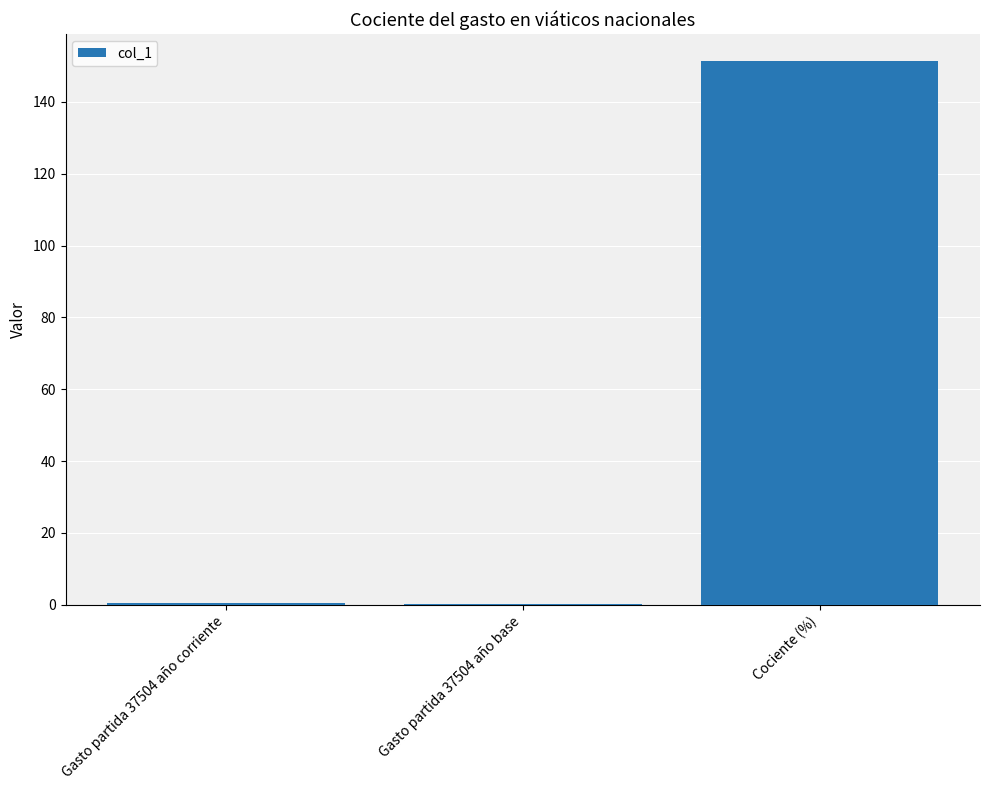

What is the maximum value shown in the chart?

151.3